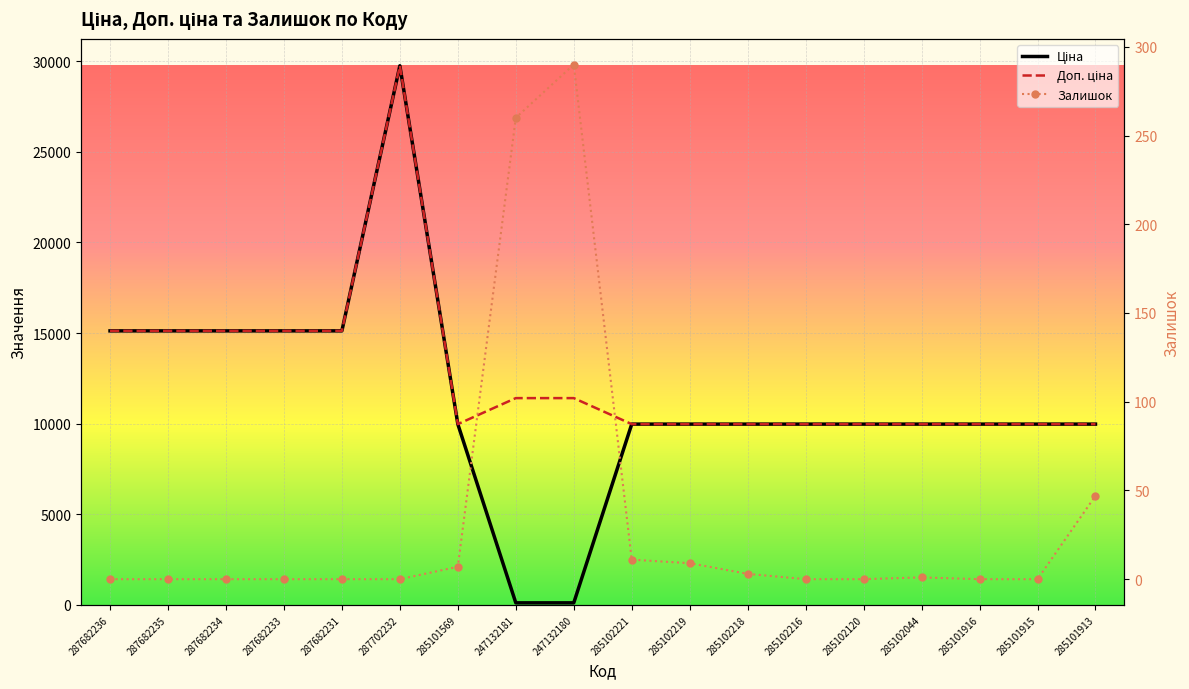

Which category has the lowest value in the Ціна series?

247132181